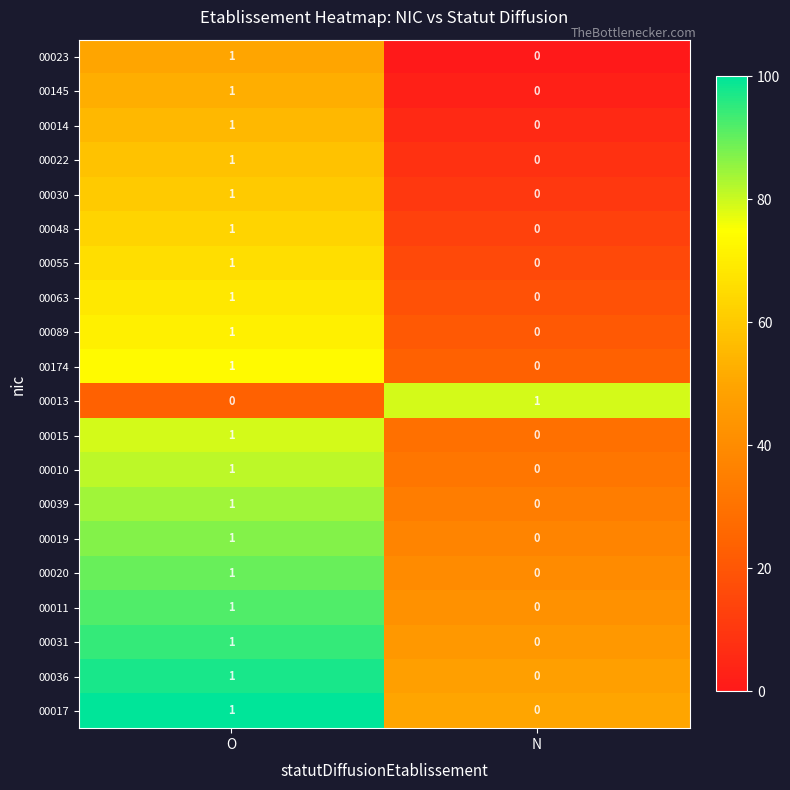

Which category has the lowest value in the 00019 series?

N